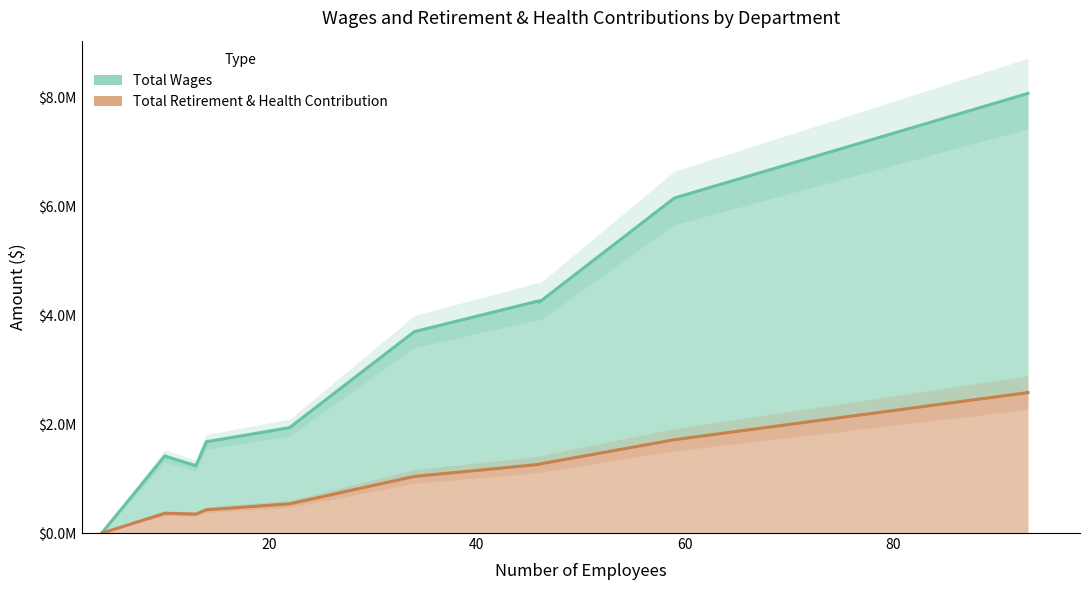

Which series has the largest range (max minus min)?

Total Wages